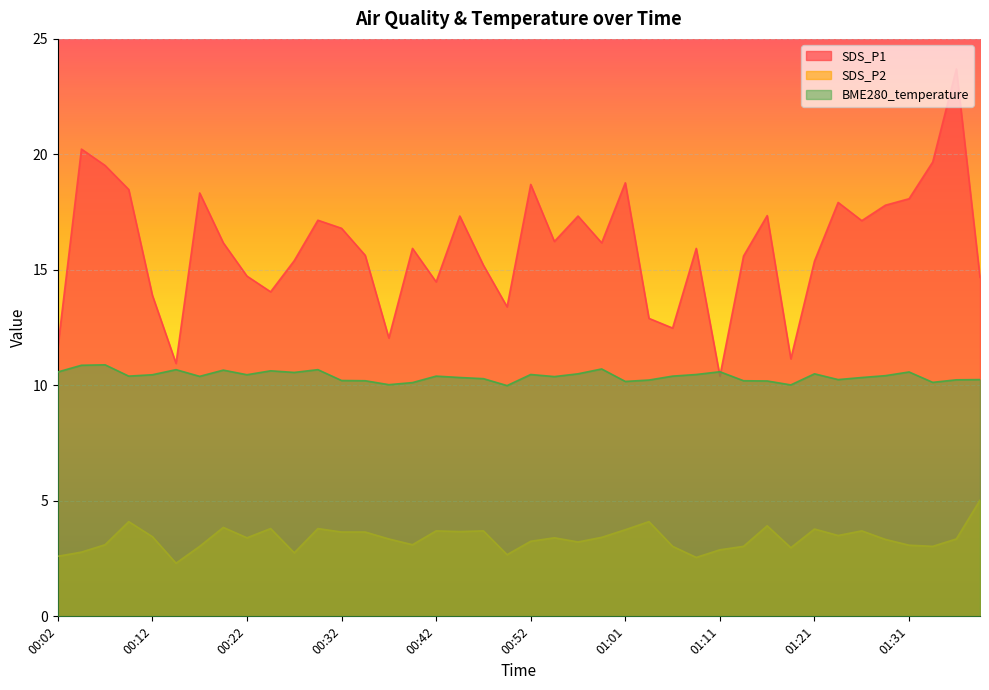

Reading left to right, what are all the values shown in this chart?

SDS_P1: 00:02=11.6	00:04=20.2	00:07=19.5	00:09=18.5	00:12=13.9	00:14=10.9	00:17=18.3	00:19=16.2	00:22=14.7	00:25=14.1	00:27=15.4	00:29=17.1	00:32=16.8	00:34=15.6	00:37=12.1	00:39=15.9	00:42=14.5	00:44=17.3	00:47=15.2	00:49=13.4	00:52=18.7	00:54=16.2	00:56=17.3	00:59=16.2	01:01=18.8	01:04=12.9	01:06=12.5	01:09=15.9	01:11=10.4	01:14=15.6	01:16=17.4	01:18=11.2	01:21=15.4	01:24=17.9	01:26=17.1	01:29=17.8	01:31=18.1	01:33=19.7	01:36=23.7	01:38=14.7
SDS_P2: 00:02=2.6	00:04=2.8	00:07=3.1	00:09=4.1	00:12=3.5	00:14=2.3	00:17=3.0	00:19=3.9	00:22=3.4	00:25=3.8	00:27=2.8	00:29=3.8	00:32=3.6	00:34=3.6	00:37=3.4	00:39=3.1	00:42=3.7	00:44=3.7	00:47=3.7	00:49=2.7	00:52=3.2	00:54=3.4	00:56=3.2	00:59=3.4	01:01=3.8	01:04=4.1	01:06=3.0	01:09=2.5	01:11=2.9	01:14=3.0	01:16=3.9	01:18=3.0	01:21=3.8	01:24=3.5	01:26=3.7	01:29=3.3	01:31=3.1	01:33=3.0	01:36=3.4	01:38=5.0
BME280_temperature: 00:02=10.6	00:04=10.9	00:07=10.9	00:09=10.4	00:12=10.5	00:14=10.7	00:17=10.4	00:19=10.7	00:22=10.5	00:25=10.6	00:27=10.6	00:29=10.7	00:32=10.2	00:34=10.2	00:37=10.0	00:39=10.1	00:42=10.4	00:44=10.3	00:47=10.3	00:49=10.0	00:52=10.5	00:54=10.4	00:56=10.5	00:59=10.7	01:01=10.2	01:04=10.2	01:06=10.4	01:09=10.5	01:11=10.6	01:14=10.2	01:16=10.2	01:18=10.0	01:21=10.5	01:24=10.2	01:26=10.3	01:29=10.4	01:31=10.6	01:33=10.1	01:36=10.2	01:38=10.2